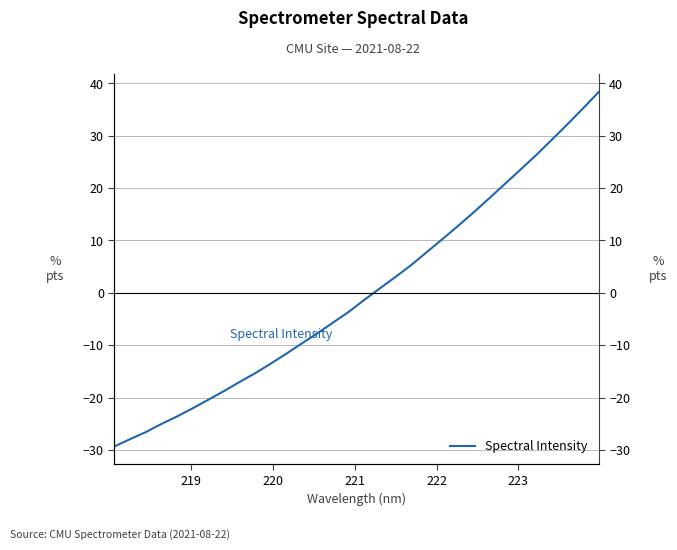

What is the value of the 12th point from the left?

-11.6